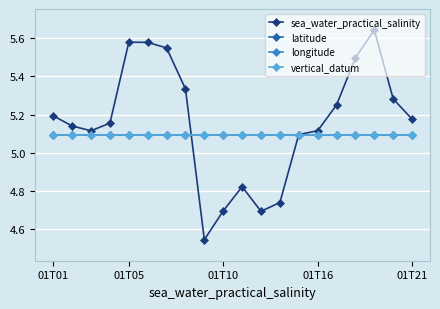

Rank the series by their maximum value, from lowest to highest.

latitude, longitude, vertical_datum, sea_water_practical_salinity